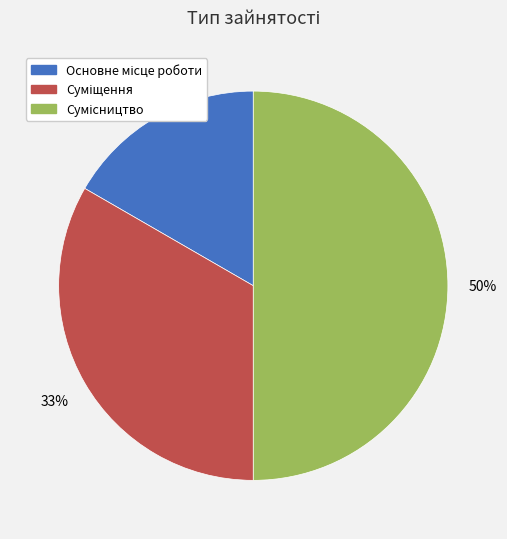

To the nearest percent, what is the difference between the largest and smallest slice percentages?

33%